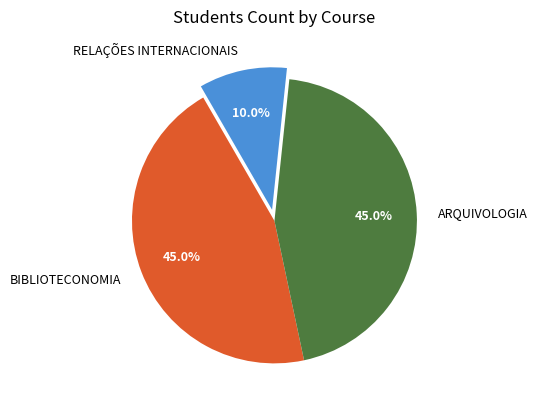

Which has a higher value, ARQUIVOLOGIA or RELAÇÕES INTERNACIONAIS?

ARQUIVOLOGIA